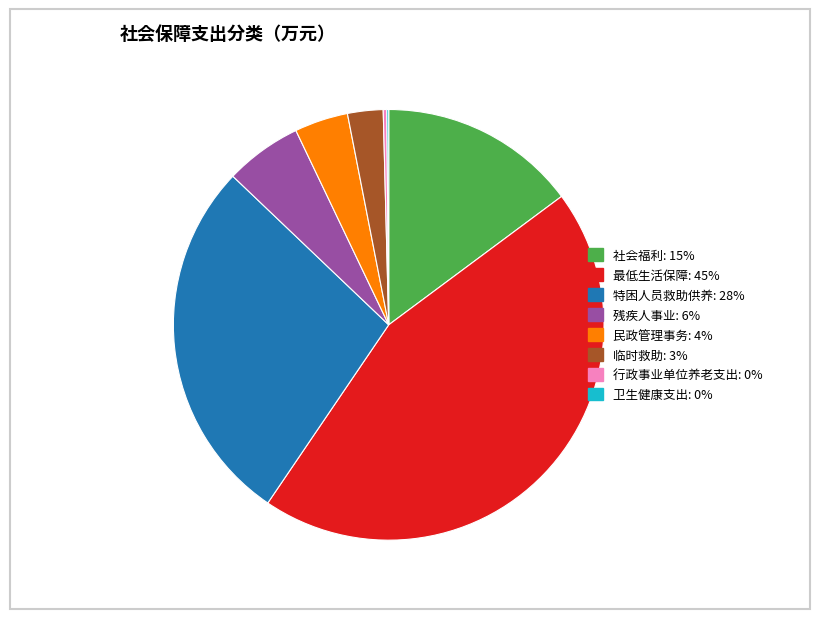

Do 残疾人事业: 6% and 社会福利: 15% together represent more than half of the pie?

No